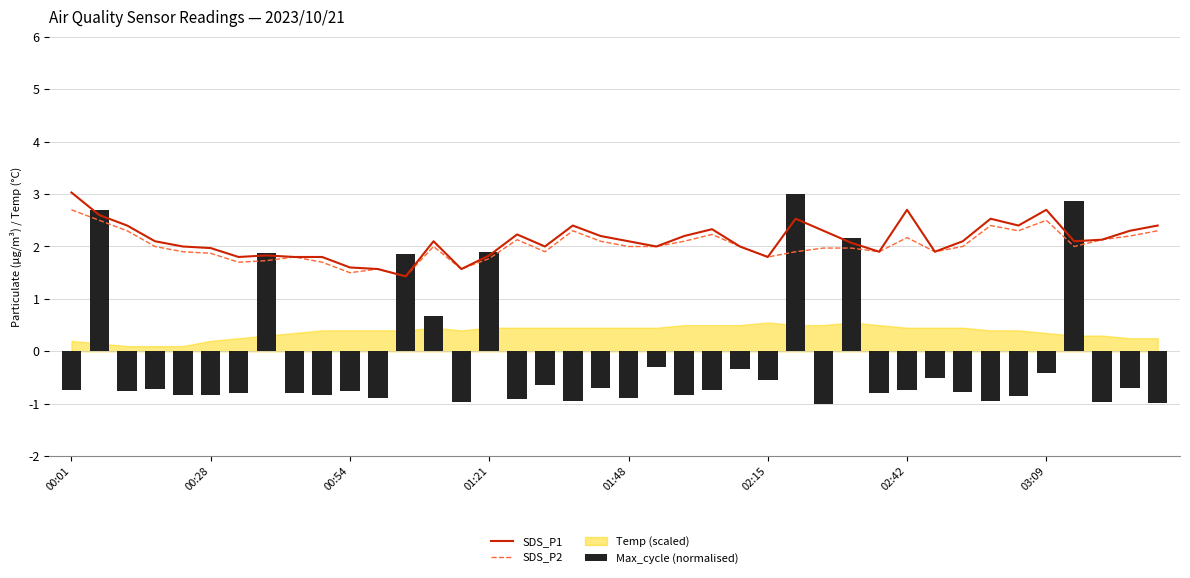

What is the minimum value for SDS_P1?

1.4